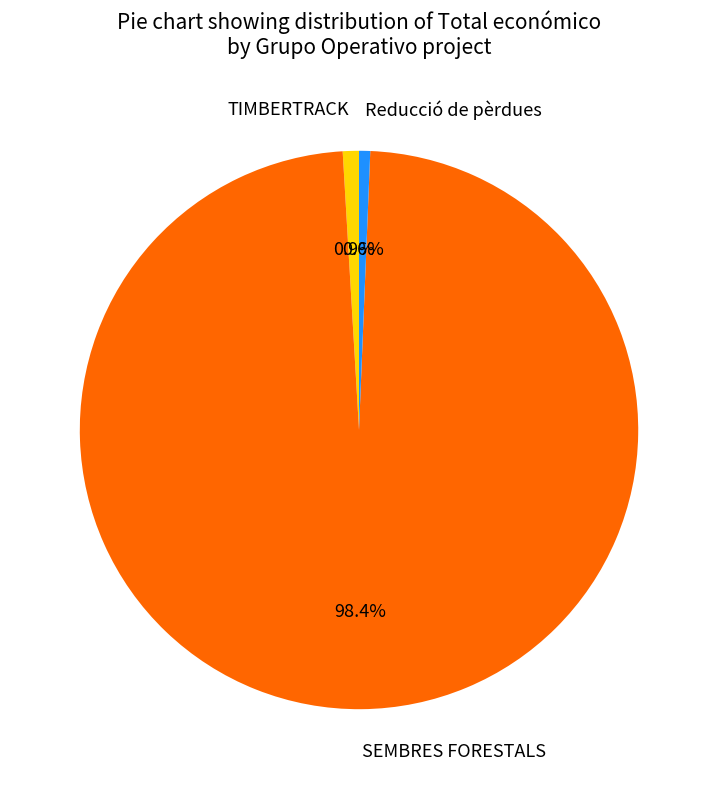

Combined, do SEMBRES FORESTALS and TIMBERTRACK account for over 50%?

Yes